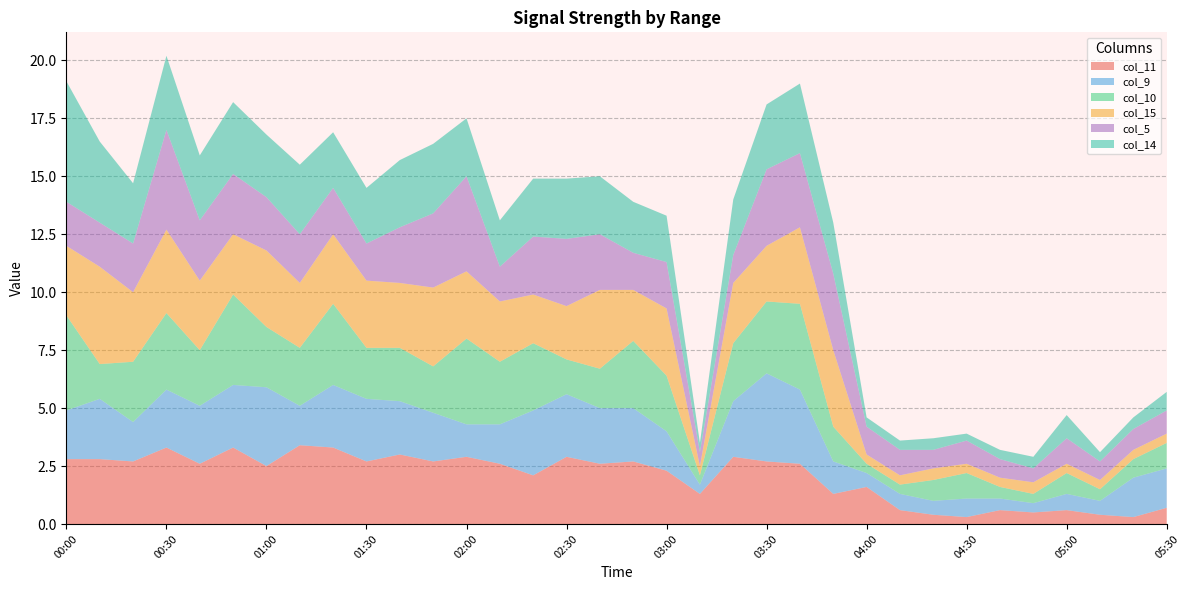

Reading left to right, list all the values displayed in this chart.

col_11: 2.8	2.8	2.7	3.3	2.6	3.3	2.5	3.4	3.3	2.7	3.0	2.7	2.9	2.6	2.1	2.9	2.6	2.7	2.3	1.3	2.9	2.7	2.6	1.3	1.6	0.6	0.4	0.3	0.6	0.5	0.6	0.4	0.3	0.7
col_9: 2.1	2.6	1.7	2.5	2.5	2.7	3.4	1.7	2.7	2.7	2.3	2.1	1.4	1.7	2.8	2.7	2.4	2.3	1.7	0.4	2.4	3.8	3.2	1.4	0.6	0.7	0.6	0.8	0.5	0.4	0.7	0.6	1.7	1.7
col_10: 4.1	1.5	2.6	3.3	2.4	3.9	2.6	2.5	3.5	2.2	2.3	2.0	3.7	2.7	2.9	1.5	1.7	2.9	2.4	0.4	2.5	3.1	3.7	1.5	0.4	0.4	0.9	1.1	0.5	0.4	0.9	0.5	0.8	1.1
col_15: 3.0	4.2	3.0	3.6	3.0	2.6	3.3	2.8	3.0	2.9	2.8	3.4	2.9	2.6	2.1	2.3	3.4	2.2	2.9	0.4	2.6	2.4	3.3	3.3	0.4	0.4	0.5	0.4	0.4	0.5	0.4	0.4	0.4	0.4
col_5: 1.9	1.9	2.1	4.3	2.6	2.6	2.3	2.1	2.0	1.6	2.4	3.2	4.1	1.5	2.5	2.9	2.4	1.6	2.0	0.6	1.2	3.3	3.2	3.3	1.2	1.1	0.8	1.0	0.8	0.6	1.1	0.8	0.9	1.0
col_14: 5.2	3.5	2.6	3.2	2.8	3.1	2.7	3.0	2.4	2.4	2.9	3.0	2.5	2.0	2.5	2.6	2.5	2.2	2.0	0.4	2.4	2.8	3.0	2.2	0.4	0.4	0.5	0.3	0.4	0.5	1.0	0.4	0.5	0.8